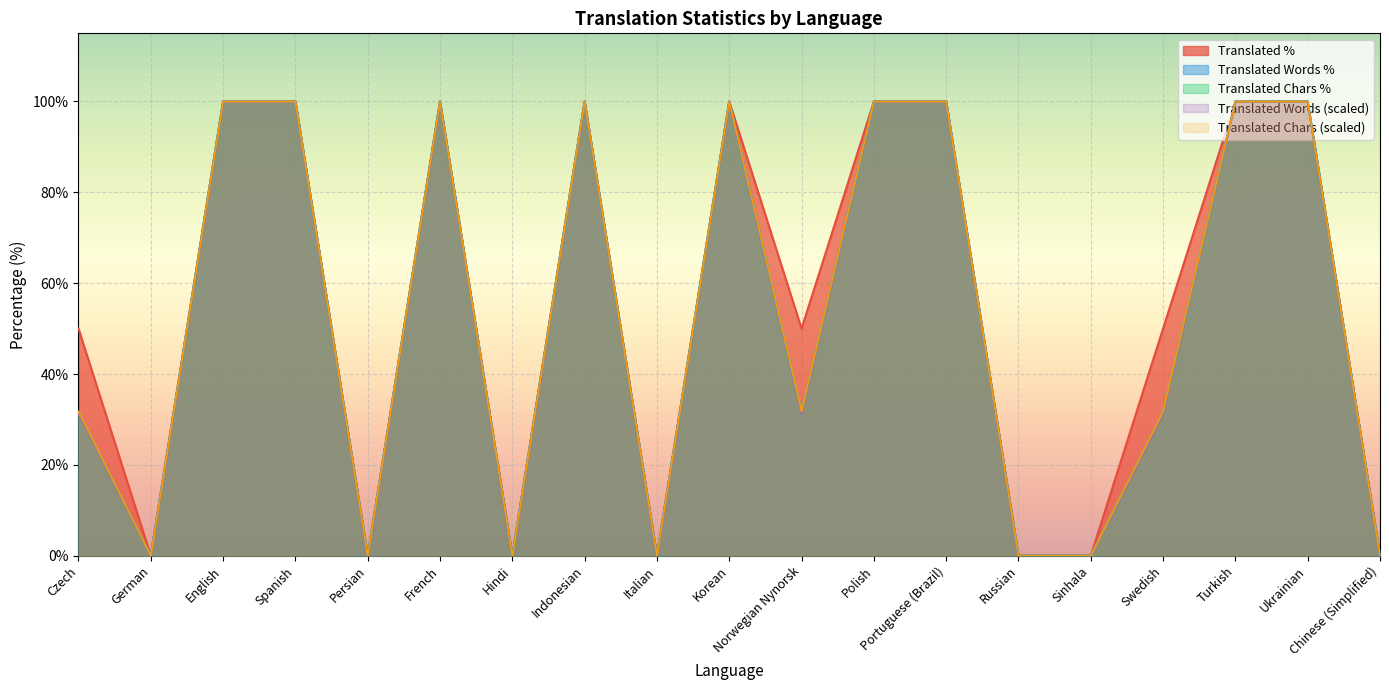

Rank the categories by translated_chars value from highest to lowest.

English, Spanish, French, Indonesian, Korean, Polish, Portuguese (Brazil), Turkish, Ukrainian, Czech, Norwegian Nynorsk, Swedish, German, Persian, Hindi, Italian, Russian, Sinhala, Chinese (Simplified)